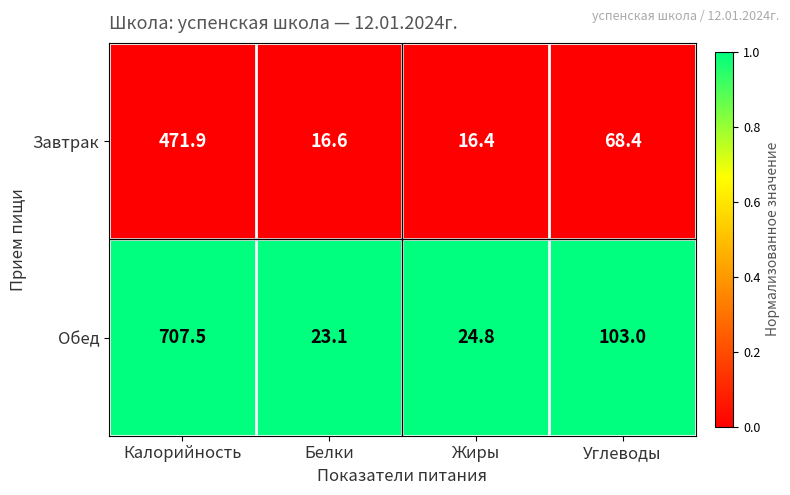

Which category has the lowest value across all series?

Жиры